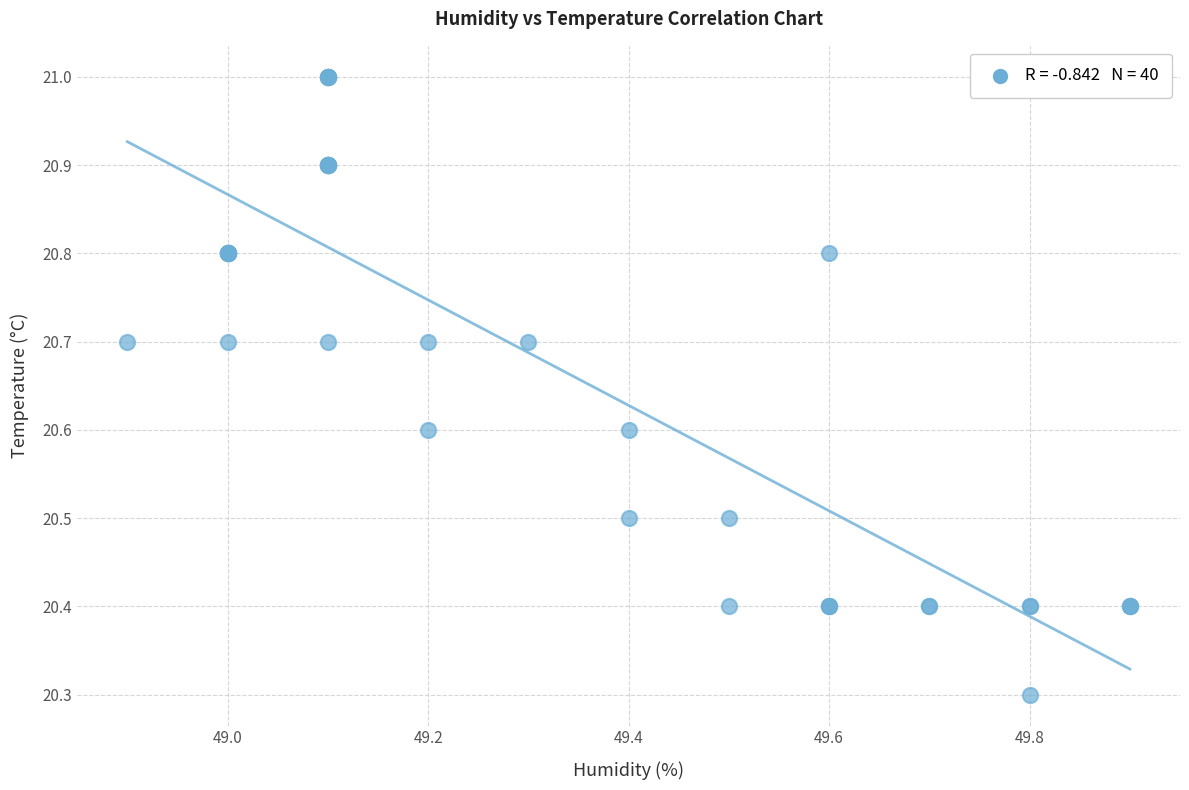

What Y value in the scatter plot is closest to 20?

20.3